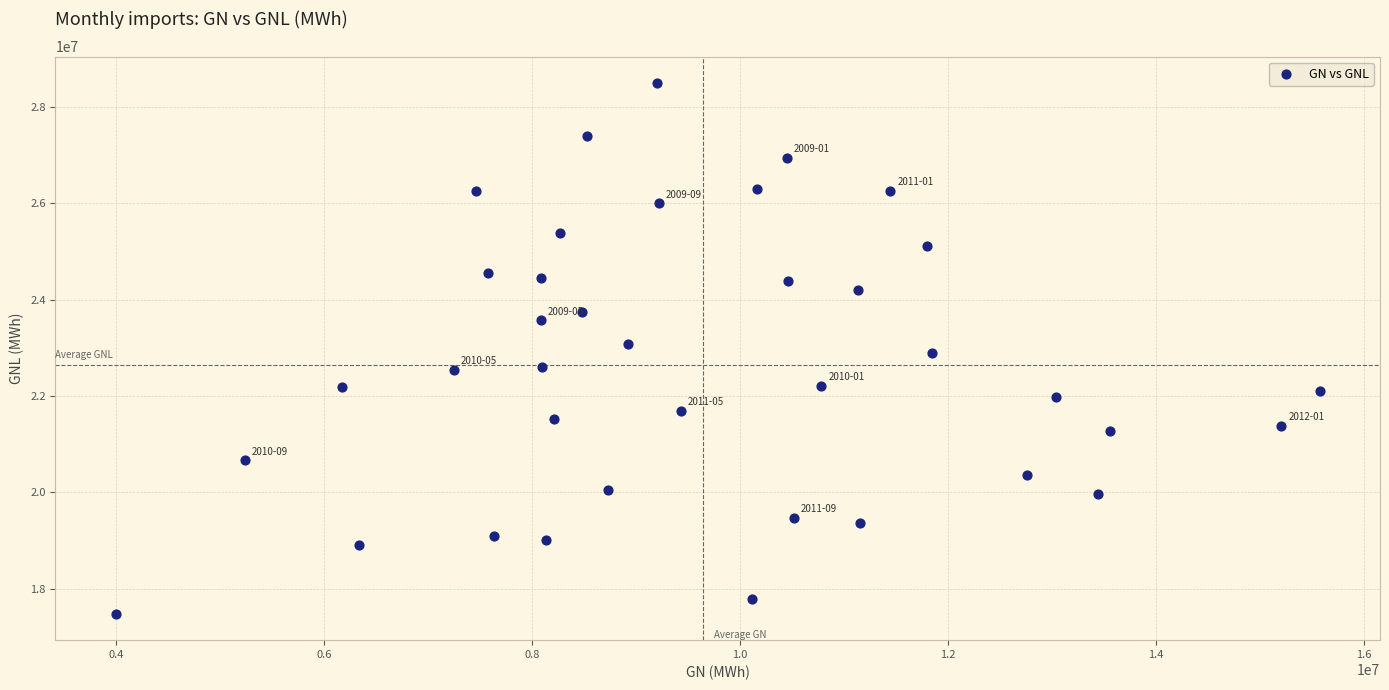

What is the range of X values (max minus min)?

11574310.4